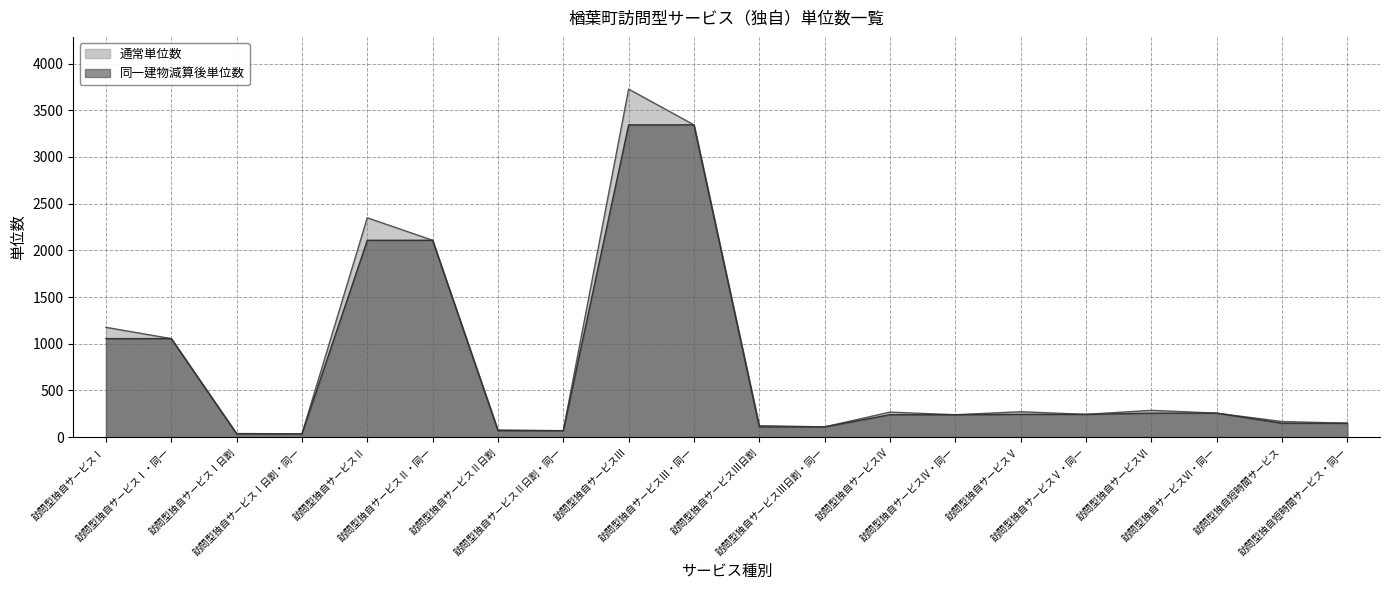

True or false: 同一建物減算後単位数 has more than 0 interior local peaks.

False